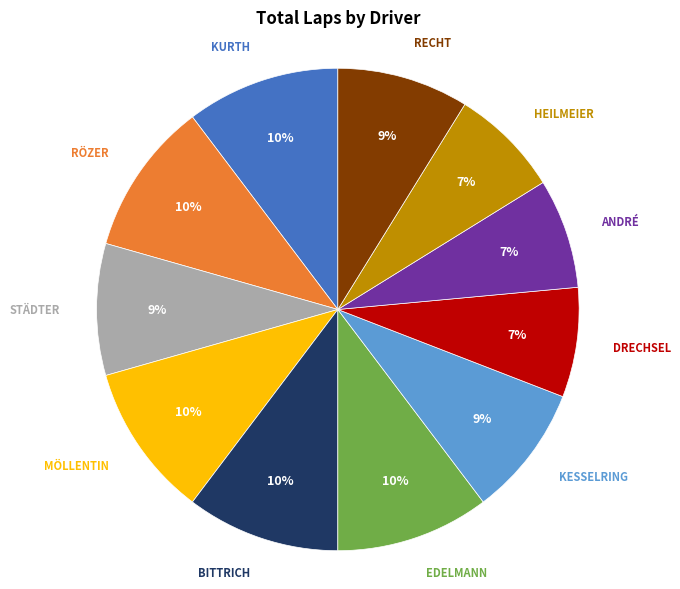

Is there a majority slice in this chart?

No